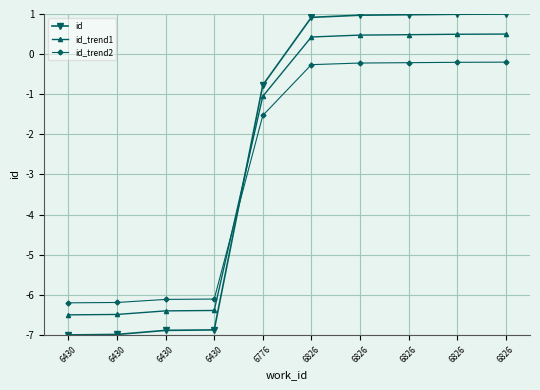

The id_trend1 series shows 0.5 at 6826. True or false?

True